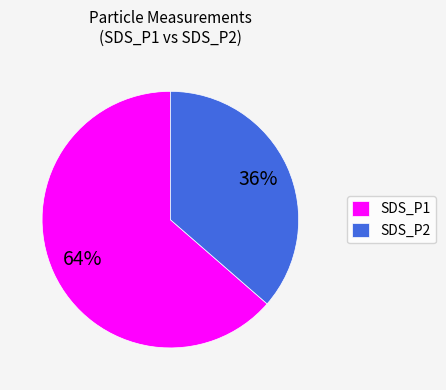

What is the majority slice?

SDS_P1